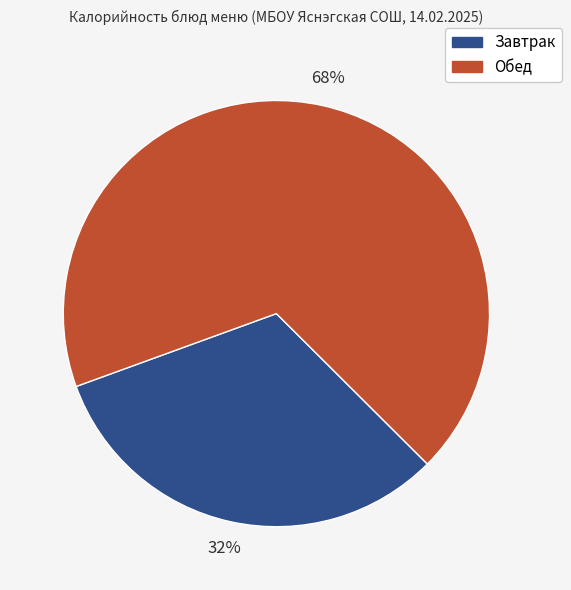

To the nearest percent, what is the average slice percentage?

50%